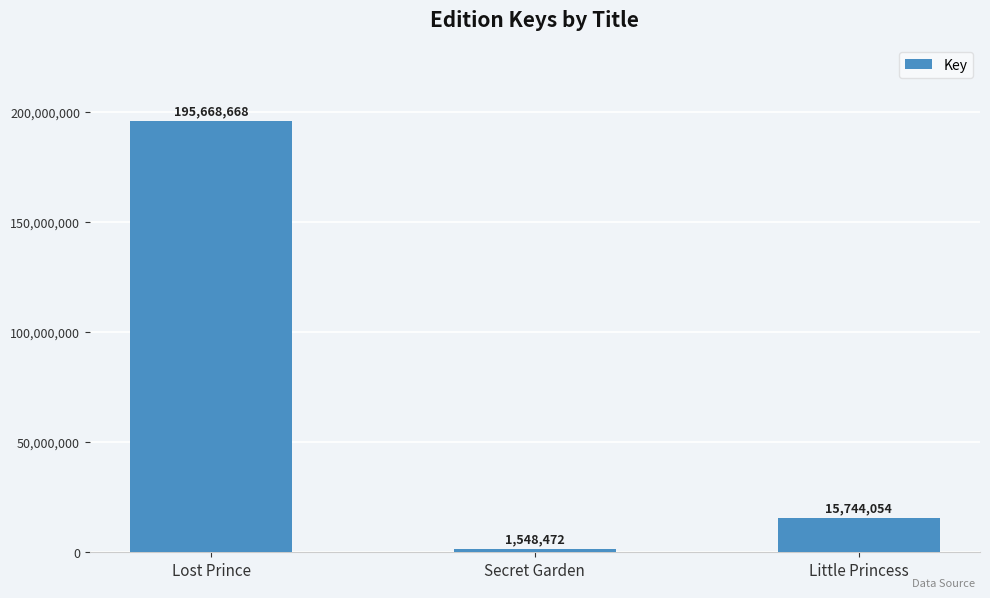

How many distinct data groups are displayed?

1